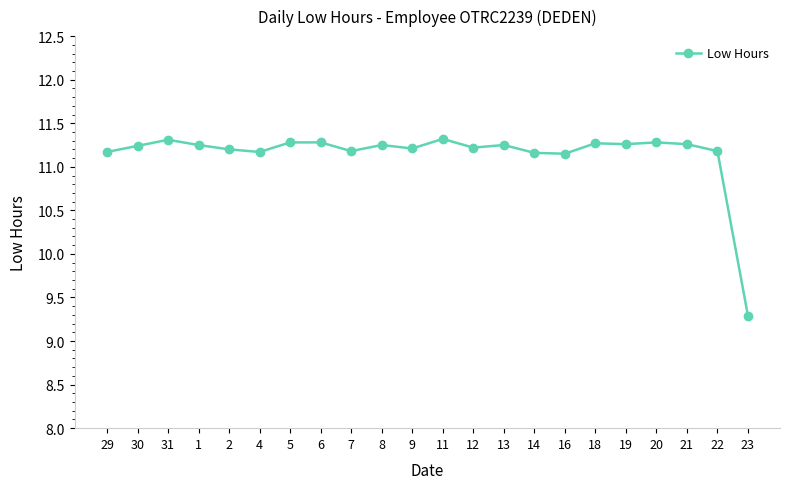

True or false: there are more than 0 points higher than both neighbors.

True